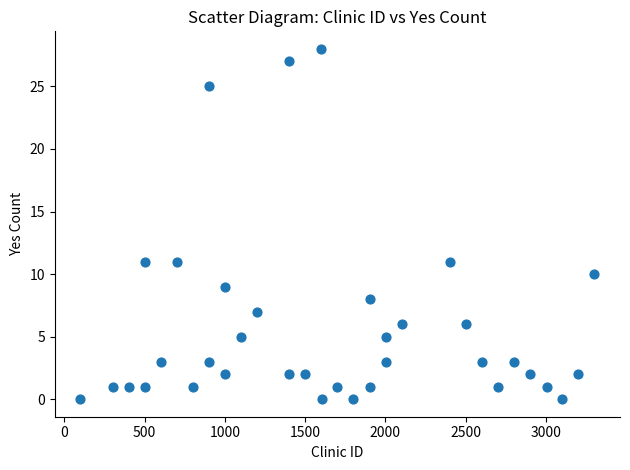

What is the range of Y values (max minus min)?

28